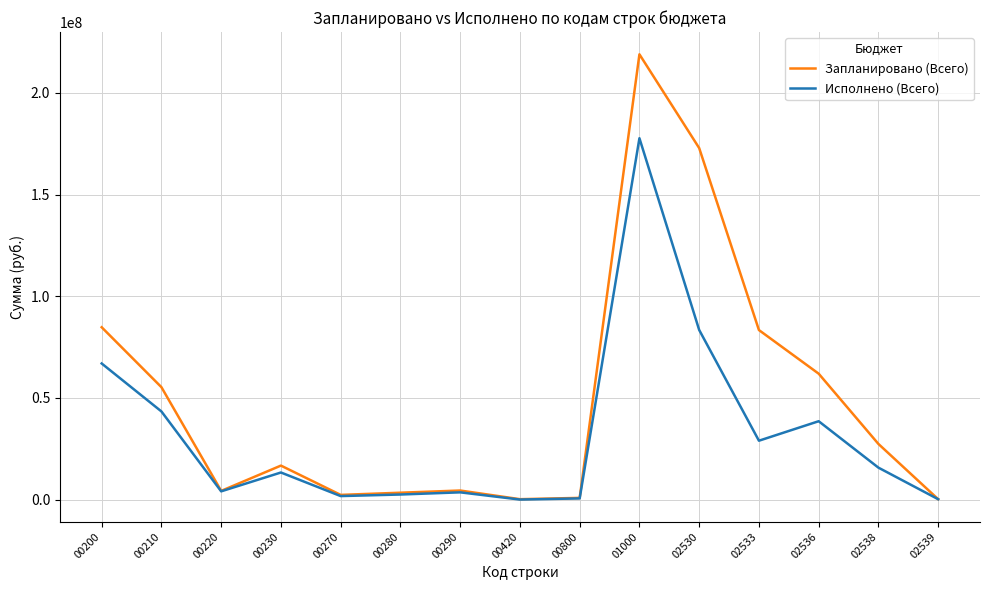

What is the difference between the Исполнено (Всего) values at 02533 and 00210?

14388476.1